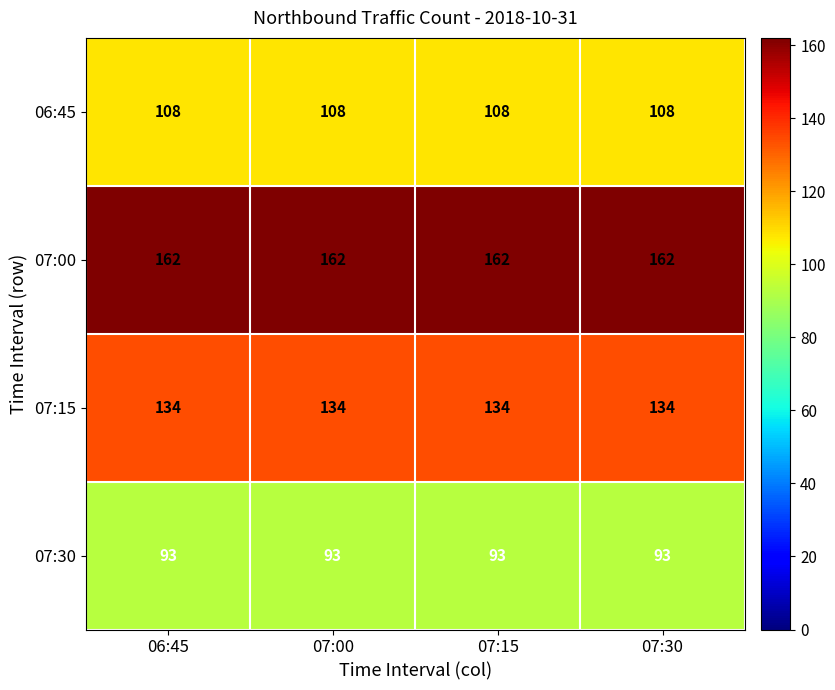

How many data points does each series have?

4